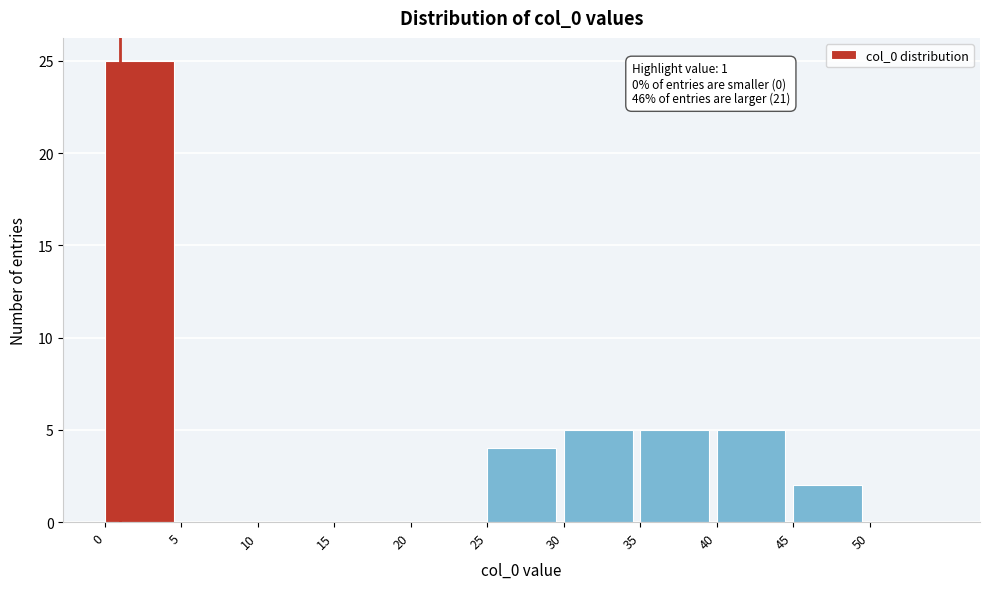

Which range on the x-axis has the tallest bar?

0 to 5